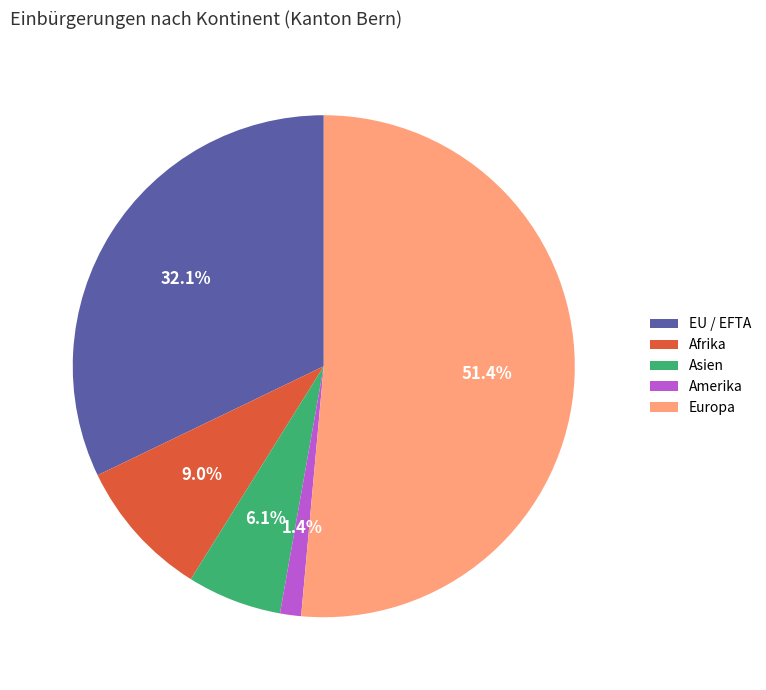

Between EU / EFTA and Afrika, which is larger?

EU / EFTA